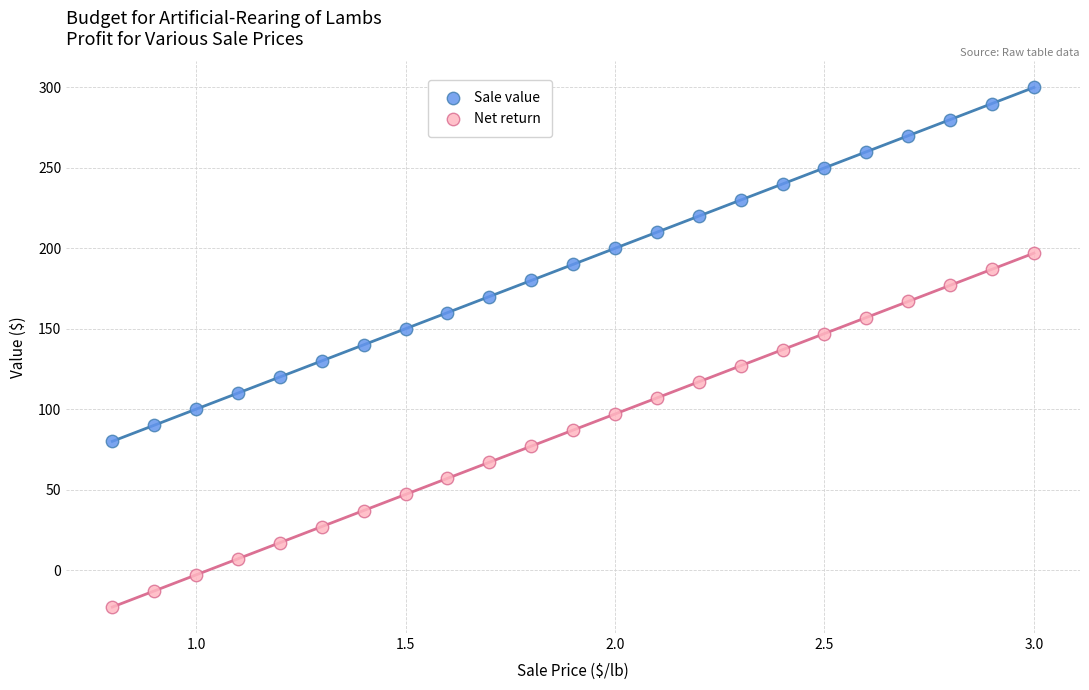

What is the X range (max minus min) for the scatter plot?

2.2